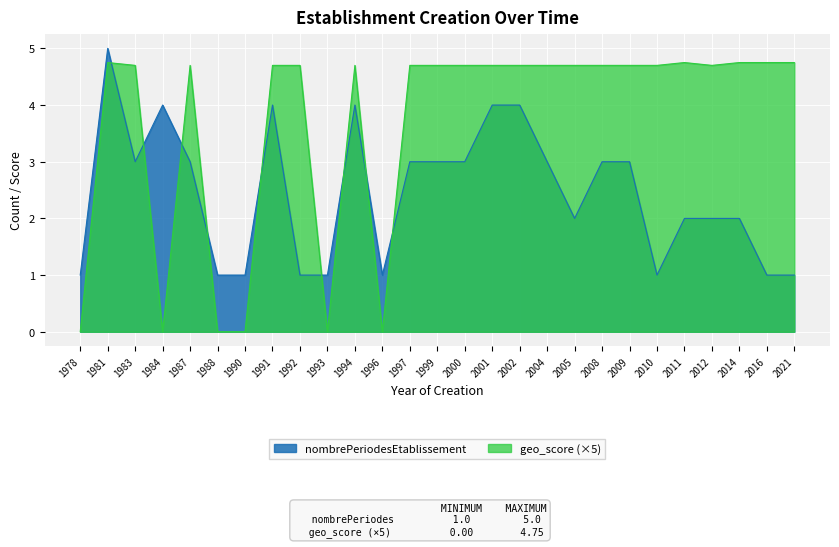

True or false: nombrePeriodesEtablissement has more than 0 points higher than both neighbors.

True